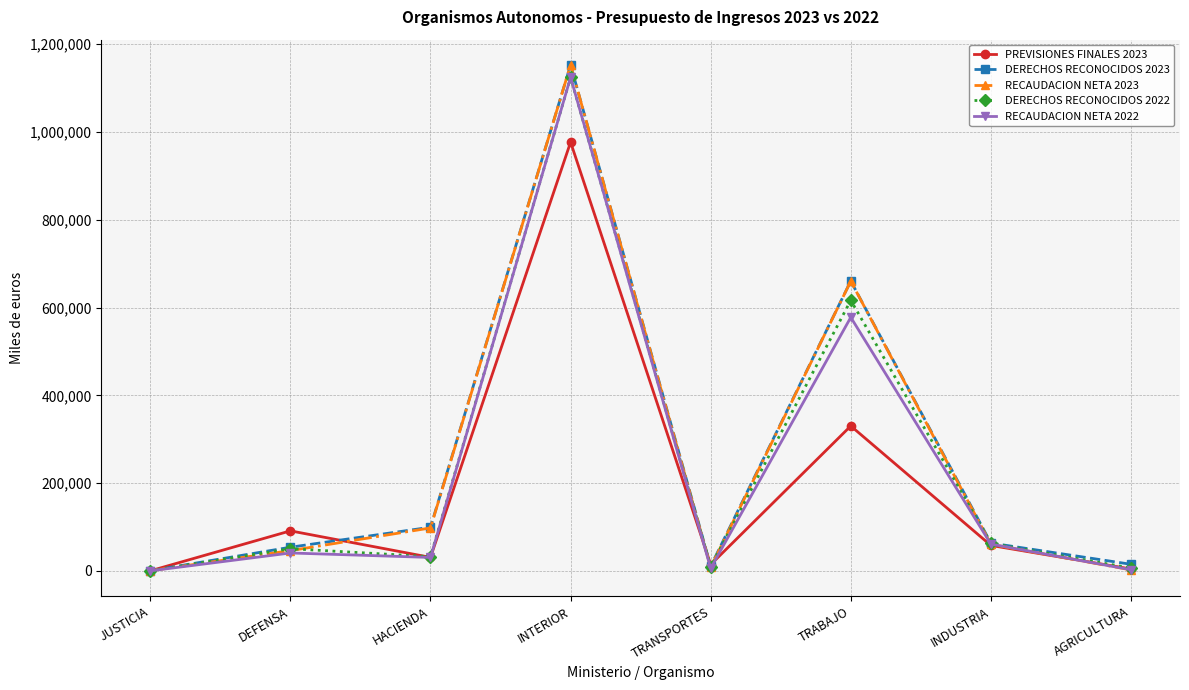

What is the spread (max minus min) of values at DEFENSA?

50404